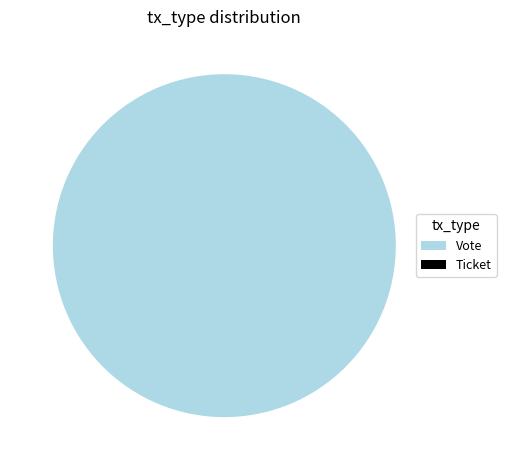

What percentage do Ticket and Vote together represent?

100.0%